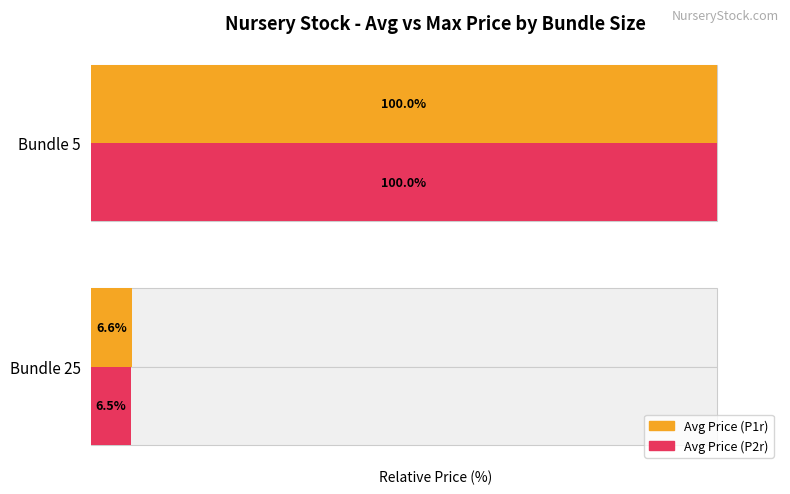

How many data points does each series have?

2